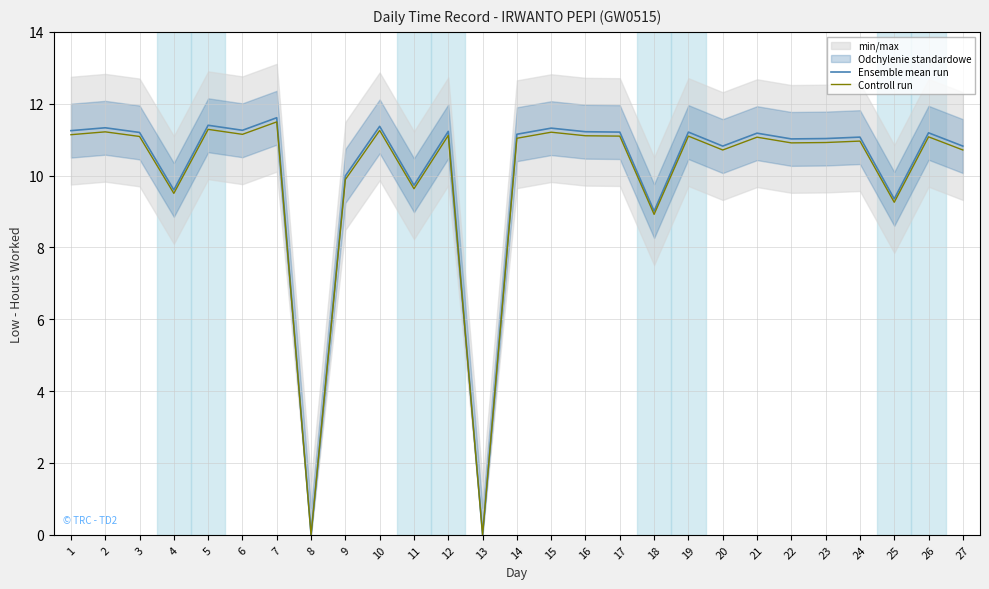

The Controll run series shows 16.3 at 10. True or false?

False